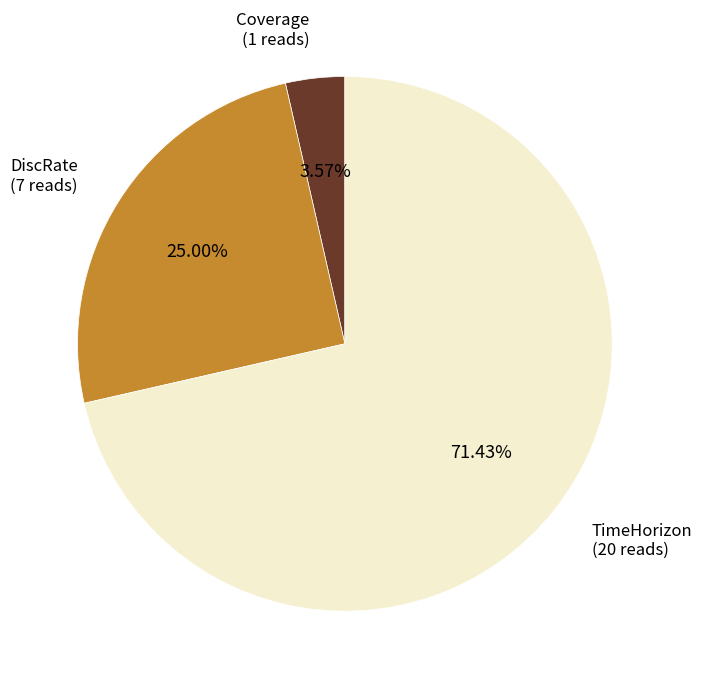

To the nearest percent, what is the average slice percentage?

33%